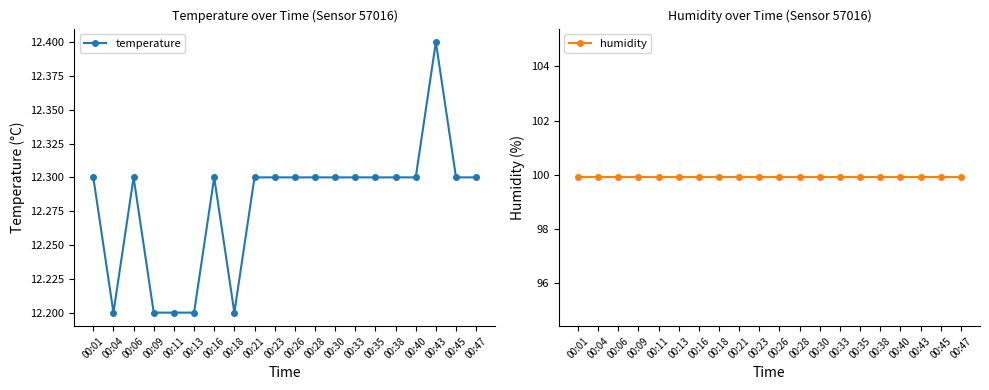

Reading left to right, extract all data points from this chart.

temperature: 00:01=12.3	00:04=12.2	00:06=12.3	00:09=12.2	00:11=12.2	00:13=12.2	00:16=12.3	00:18=12.2	00:21=12.3	00:23=12.3	00:26=12.3	00:28=12.3	00:30=12.3	00:33=12.3	00:35=12.3	00:38=12.3	00:40=12.3	00:43=12.4	00:45=12.3	00:47=12.3
humidity: 00:01=99.9	00:04=99.9	00:06=99.9	00:09=99.9	00:11=99.9	00:13=99.9	00:16=99.9	00:18=99.9	00:21=99.9	00:23=99.9	00:26=99.9	00:28=99.9	00:30=99.9	00:33=99.9	00:35=99.9	00:38=99.9	00:40=99.9	00:43=99.9	00:45=99.9	00:47=99.9